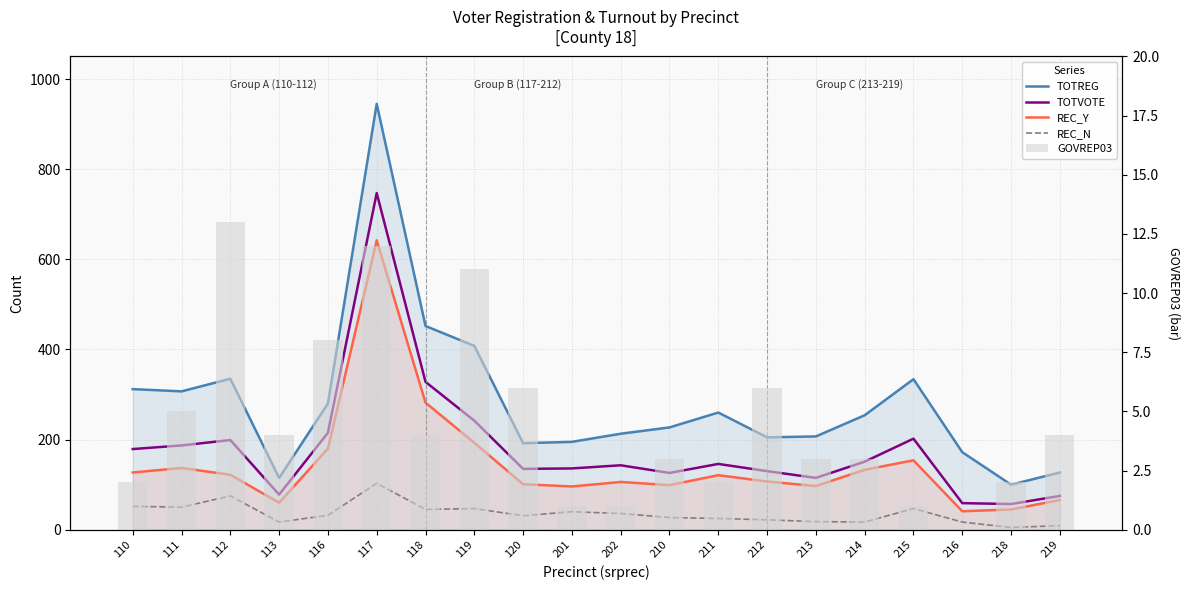

How many series are shown in this chart?

5